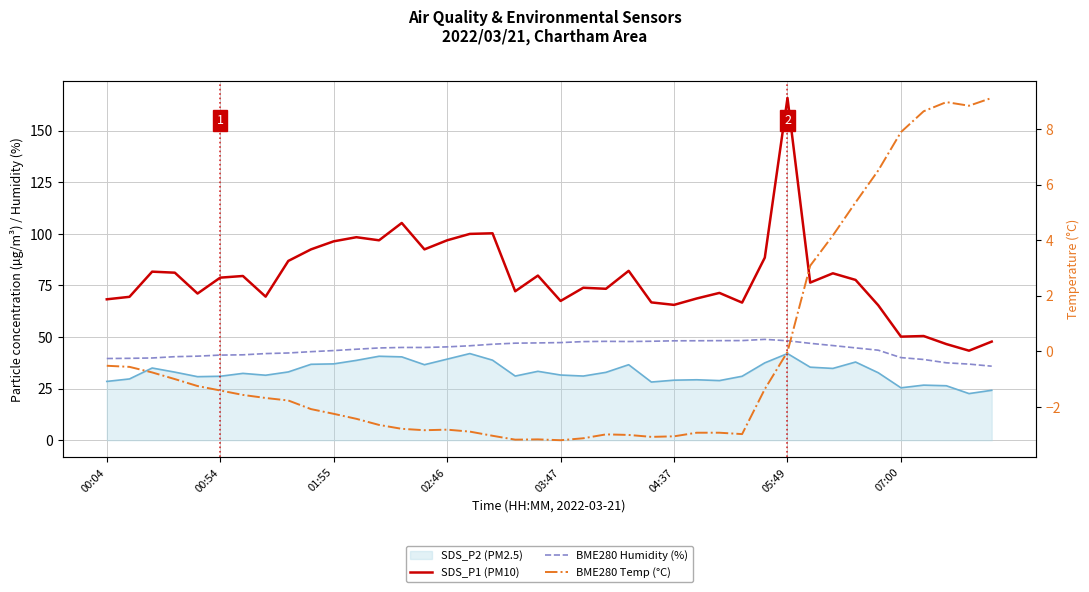

What is the approximate value of SDS_P1 (PM10) at 33?

77.7